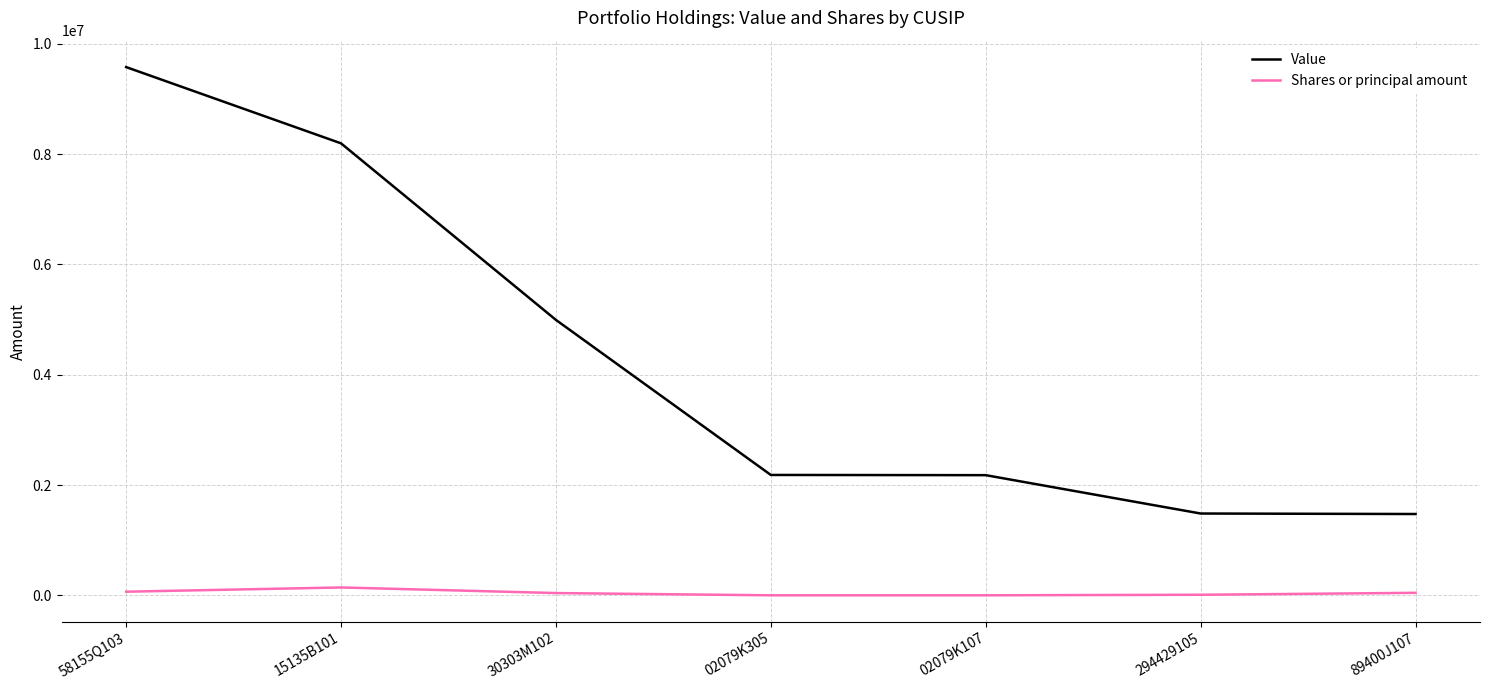

Is this an area chart (filled region under the line)?

No